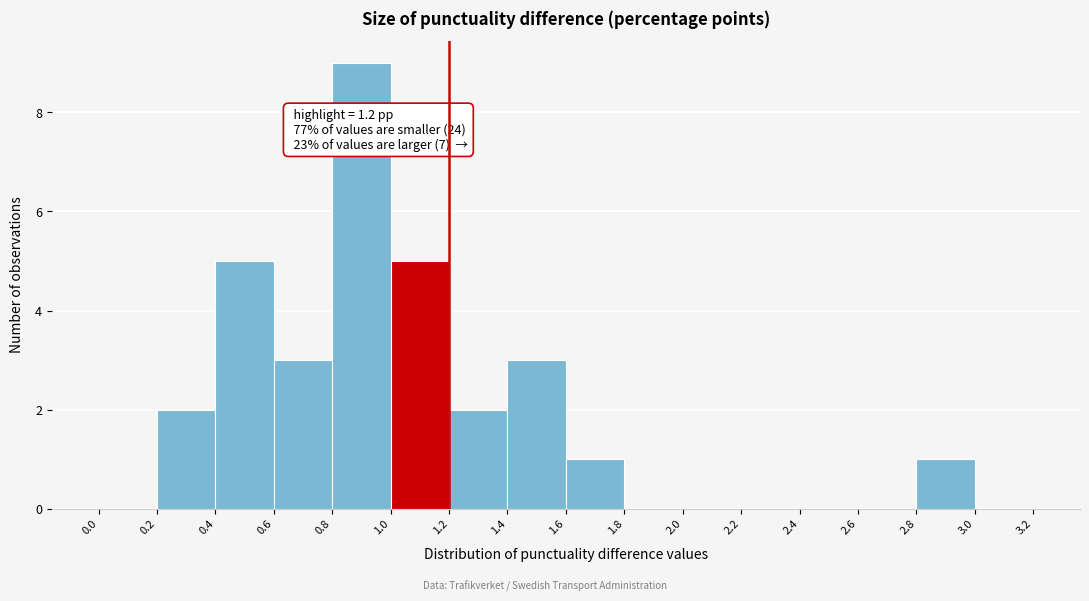

Which range on the x-axis has the tallest bar?

0.8 to 1.0